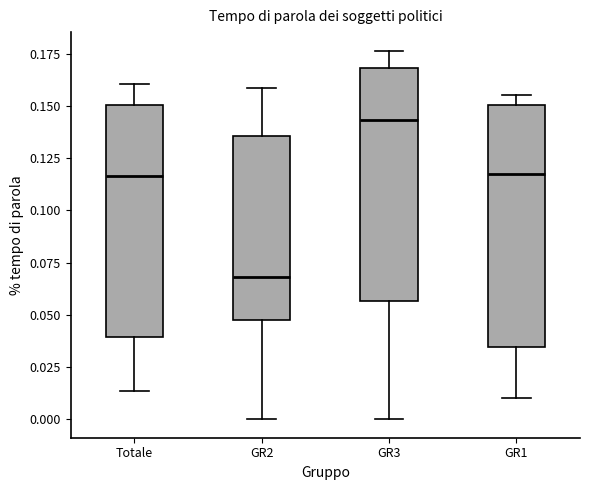

Which box has the highest median line?

GR3